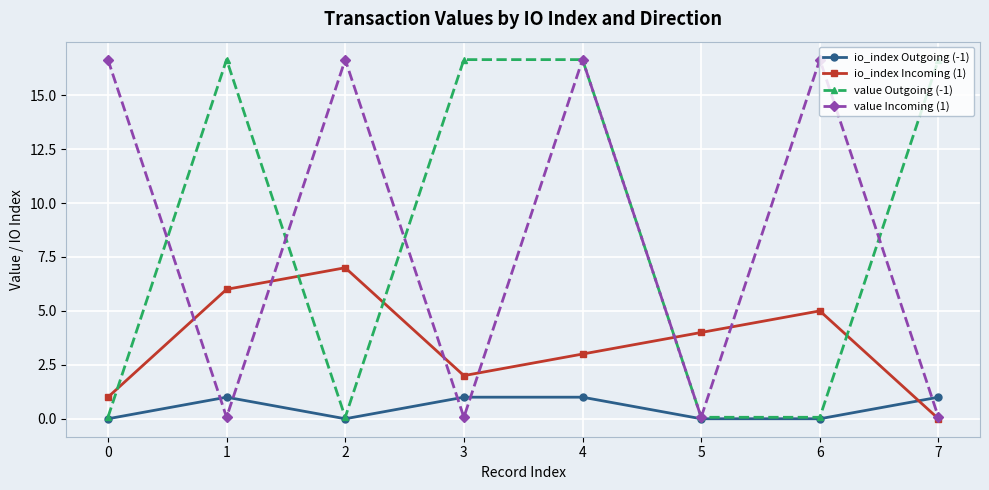

What is the greatest value displayed?

16.6